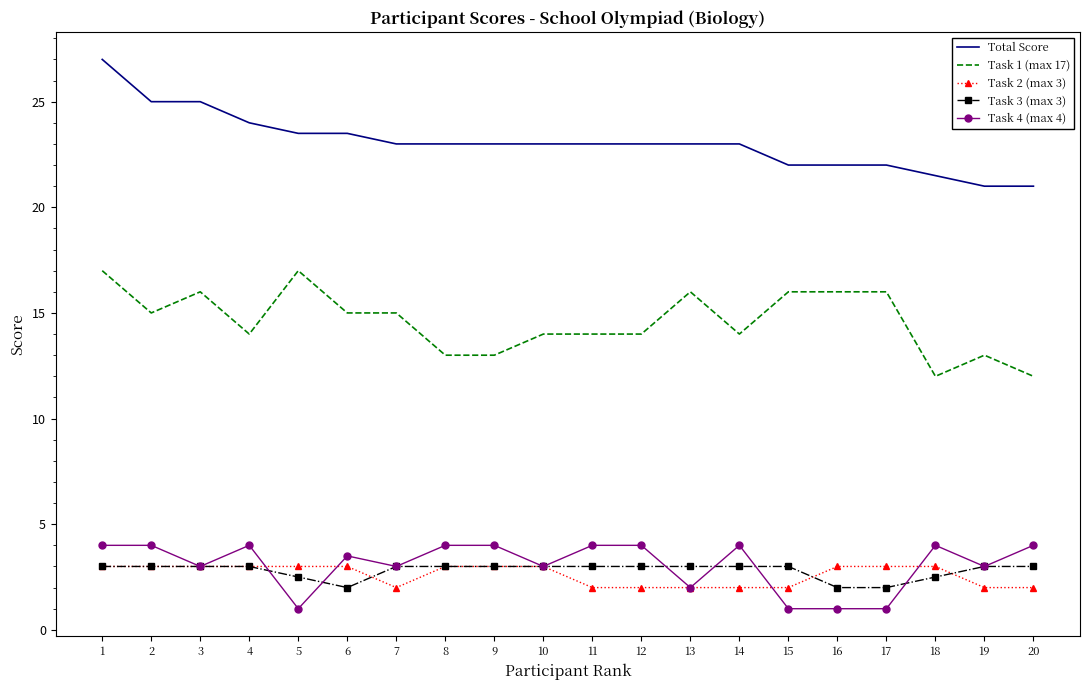

Is it true that Task 1 (max 17) equals 13.0 at 19?

True